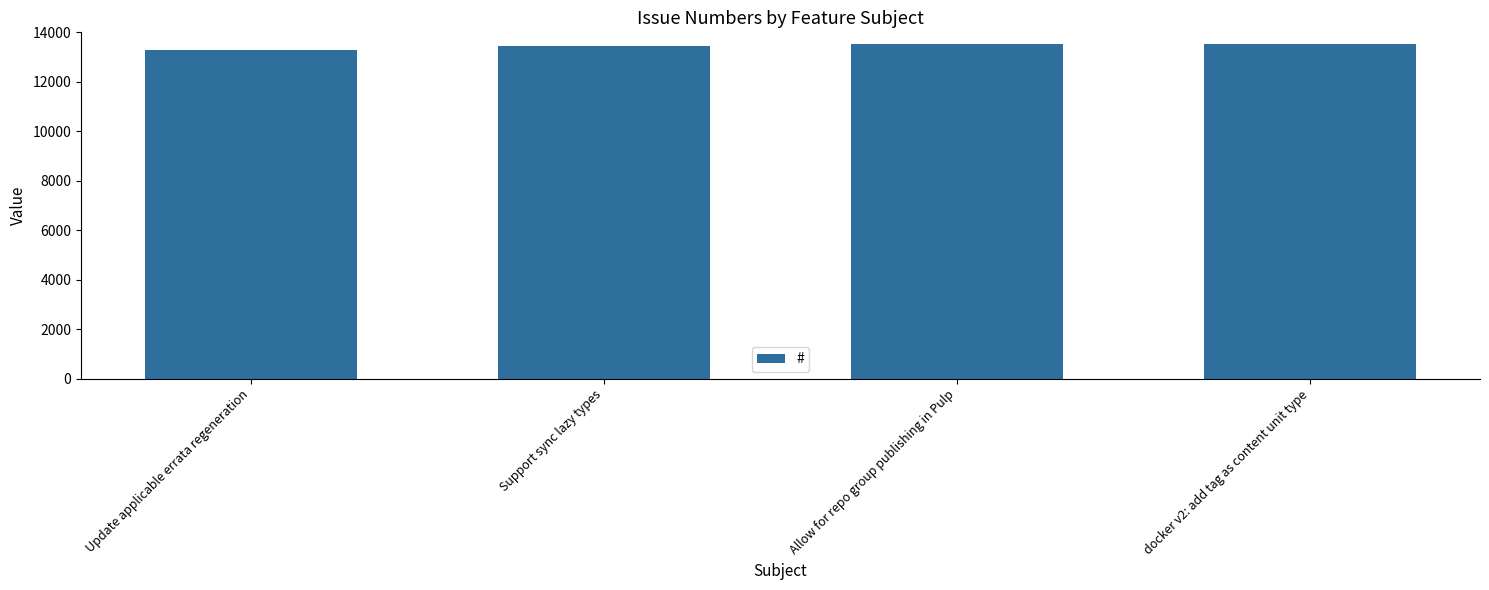

How many data points are less than 13512?

2